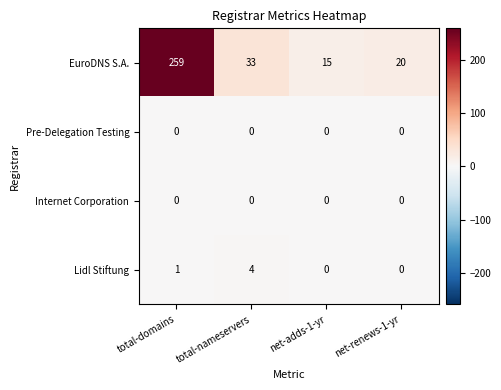

Reading left to right, list all the values displayed in this chart.

EuroDNS S.A.: 259	33	15	20
Pre-Delegation Testing: 0	0	0	0
Internet Corporation: 0	0	0	0
Lidl Stiftung: 1	4	0	0